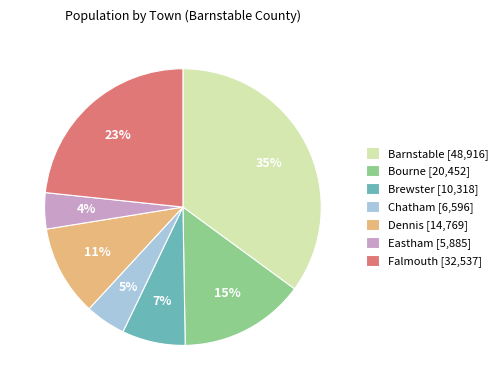

How many slices are in this pie chart?

7